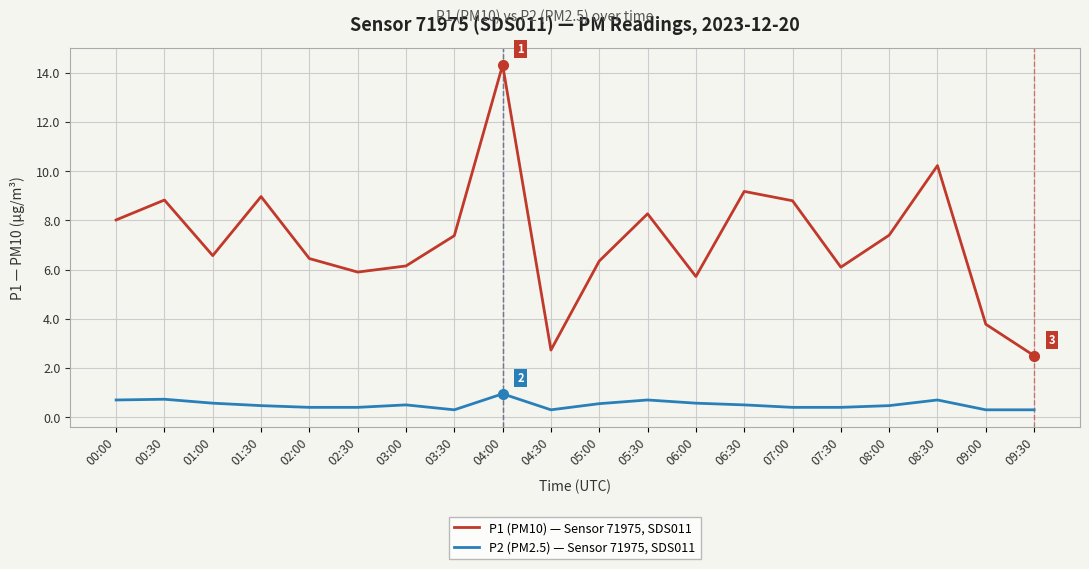

What is the difference between the maximum and second lowest values in the P1 (PM10) — Sensor 71975, SDS011 series?

11.6